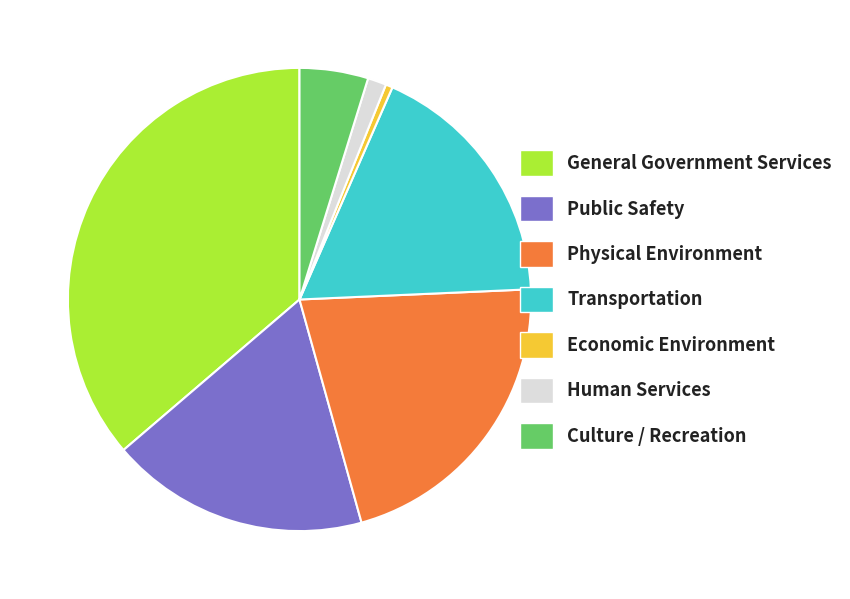

Is it true that General Government Services is 36% of the pie?

True